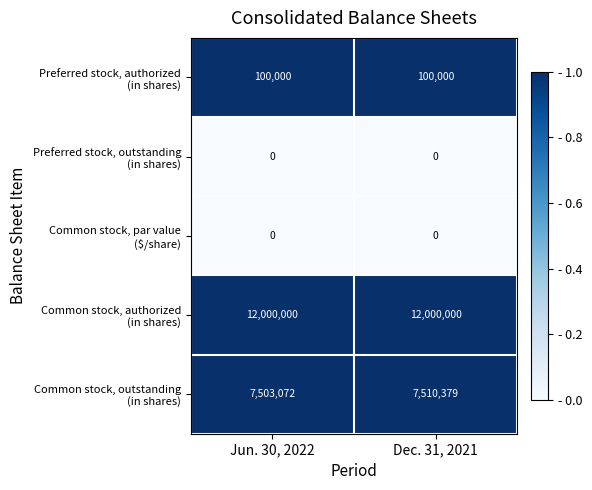

How many data points does each series have?

2